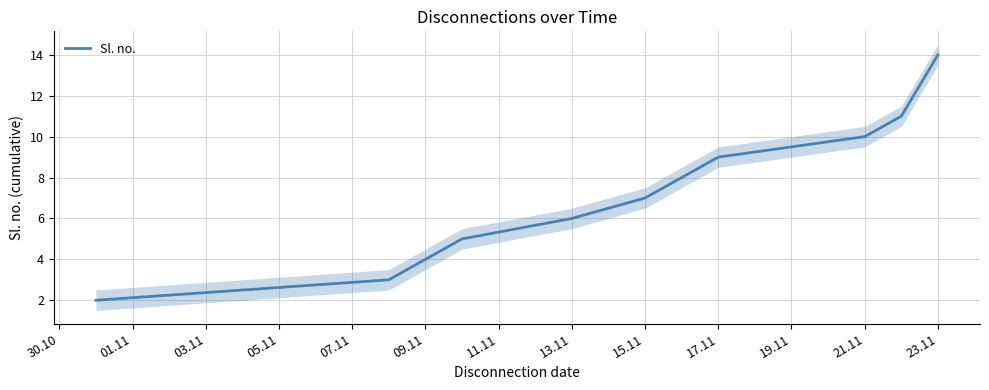

Reading left to right, list all the values displayed in this chart.

2	3	5	6	7	8	9	10	11	14